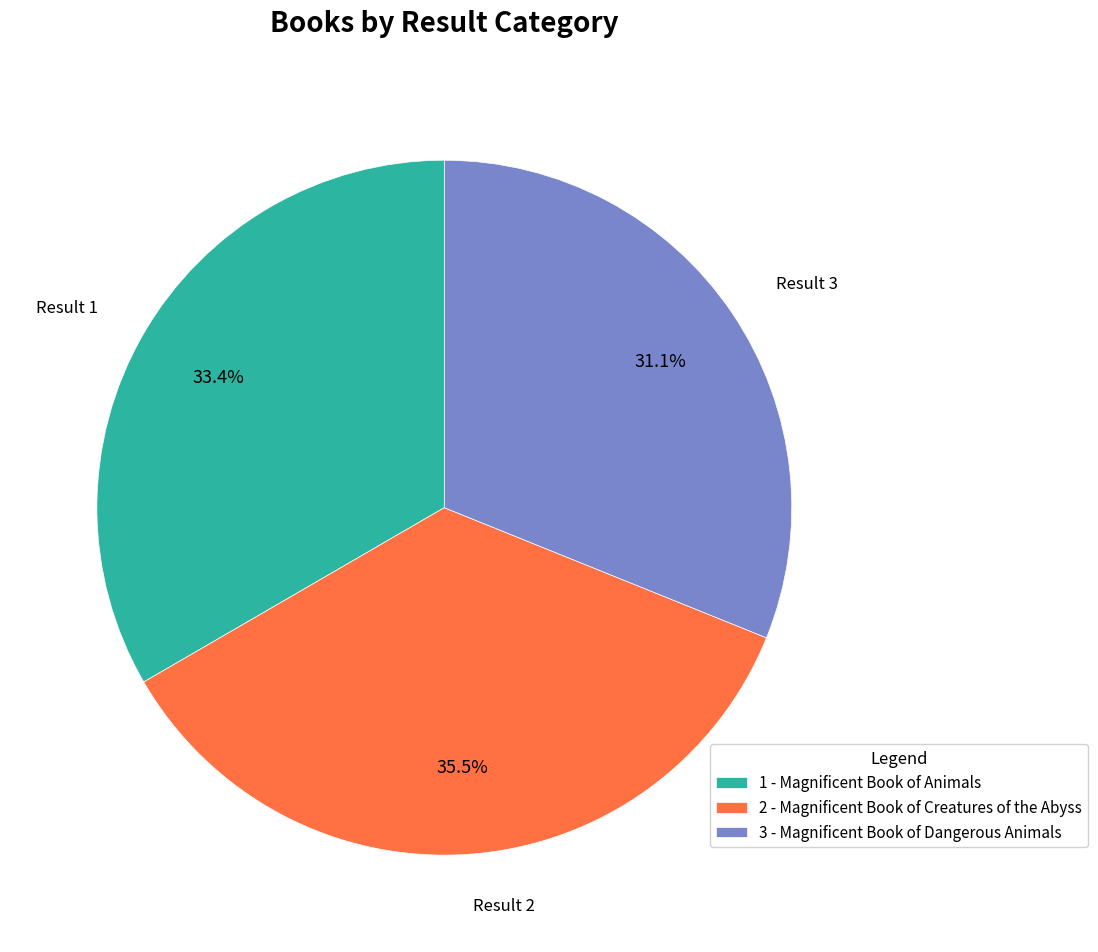

How many slices are in this pie chart?

3